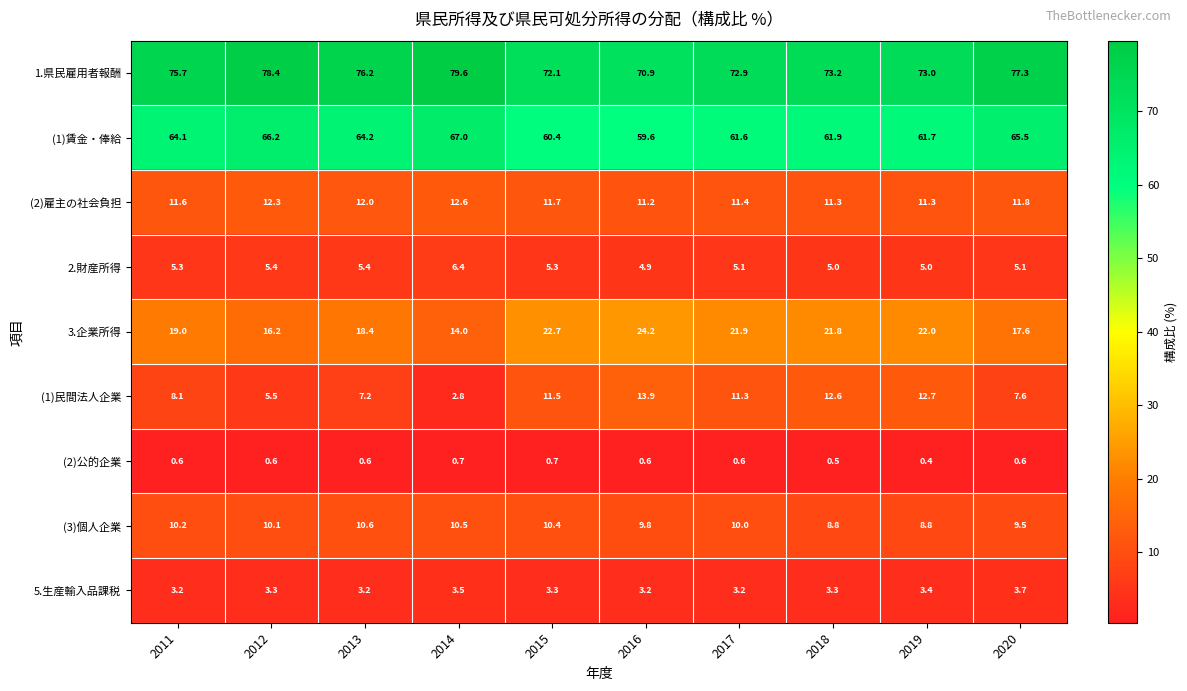

What is the sum of all (1)賃金・俸給 values?

632.2